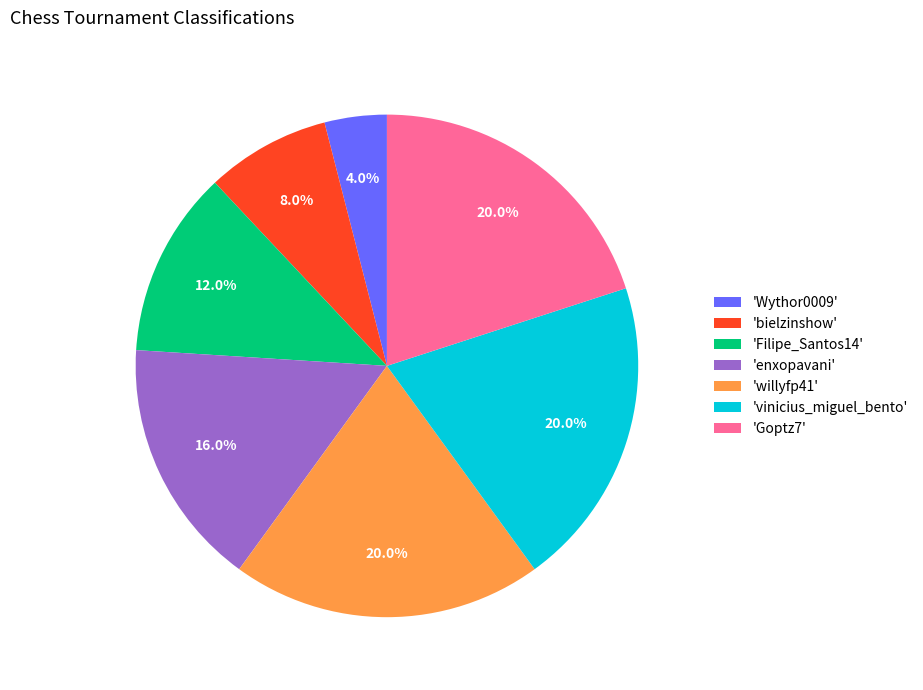

Count the number of slices in the pie.

7